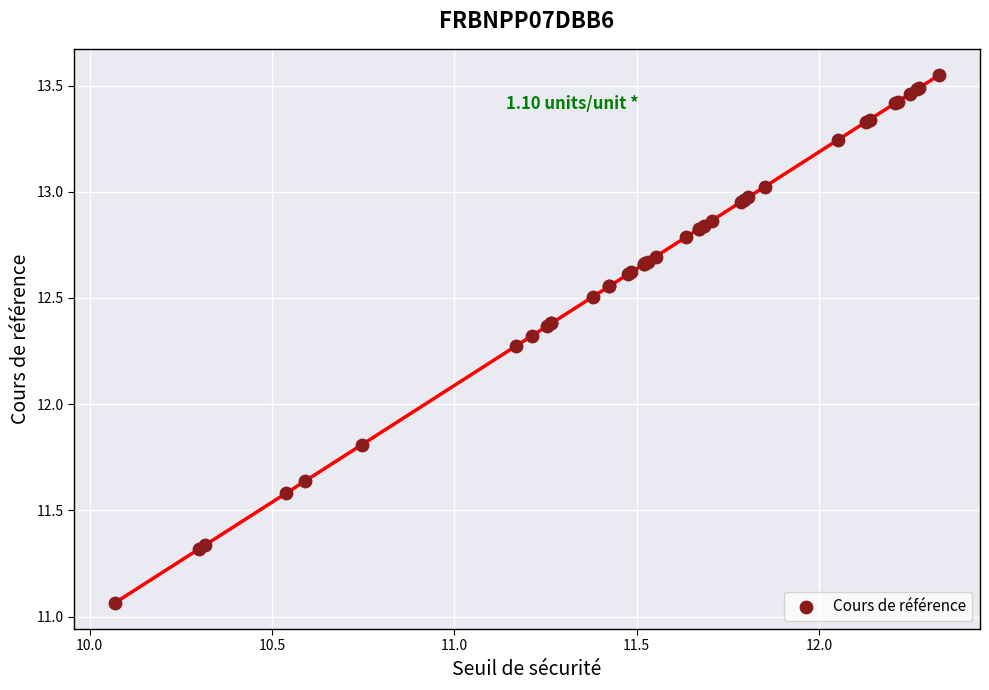

What Y value in the scatter plot is closest to 12?

11.8